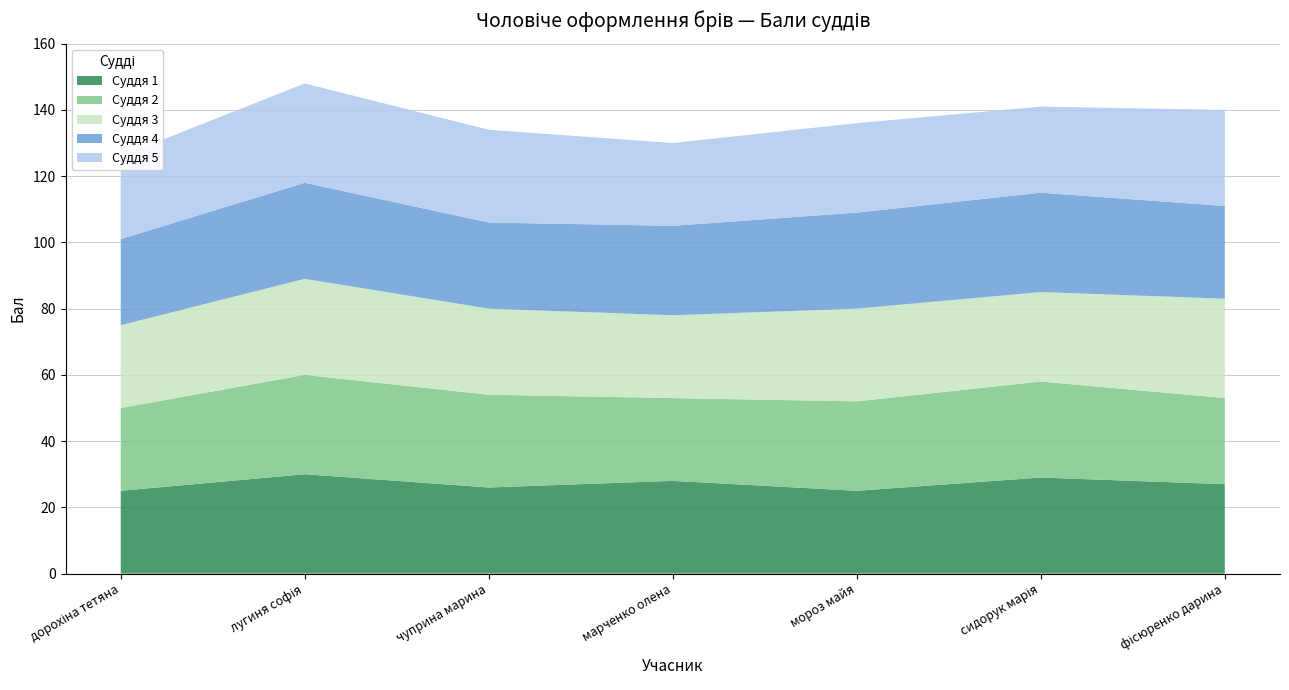

Reading left to right, list all the values displayed in this chart.

Суддя 1: дорохіна тетяна=25	лугиня софія=30	чуприна марина=26	марченко олена=28	мороз майя=25	сидорук марія=29	фісюренко дарина=27
Суддя 2: дорохіна тетяна=25	лугиня софія=30	чуприна марина=28	марченко олена=25	мороз майя=27	сидорук марія=29	фісюренко дарина=26
Суддя 3: дорохіна тетяна=25	лугиня софія=29	чуприна марина=26	марченко олена=25	мороз майя=28	сидорук марія=27	фісюренко дарина=30
Суддя 4: дорохіна тетяна=26	лугиня софія=29	чуприна марина=26	марченко олена=27	мороз майя=29	сидорук марія=30	фісюренко дарина=28
Суддя 5: дорохіна тетяна=25	лугиня софія=30	чуприна марина=28	марченко олена=25	мороз майя=27	сидорук марія=26	фісюренко дарина=29